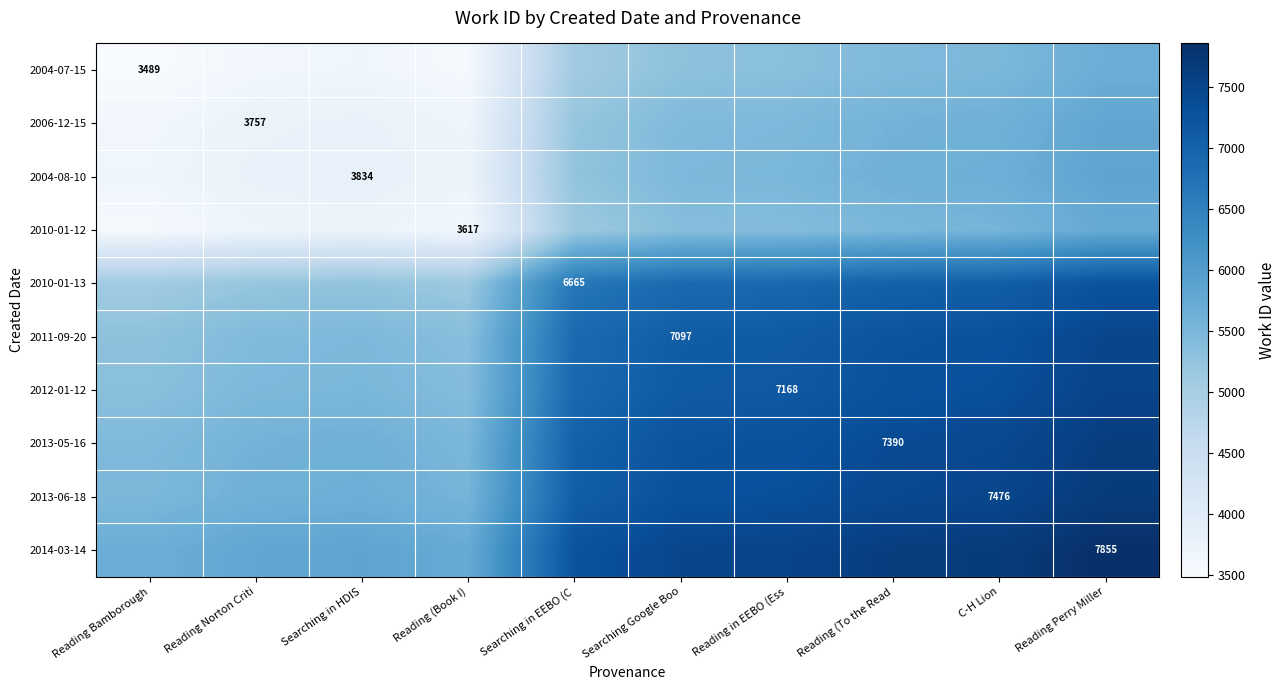

True or false: 2010-01-12 has a value of 3553.0 at Reading Bamborough.

True